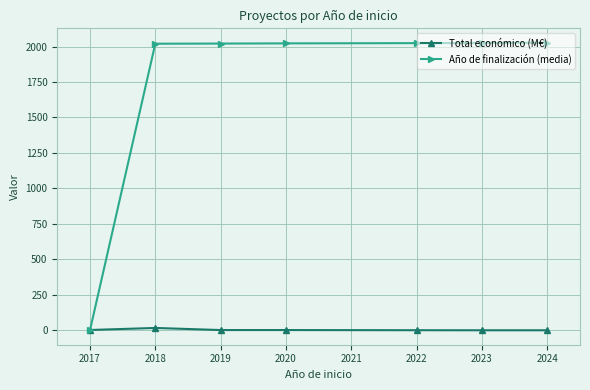

How many lines are shown in the chart?

2